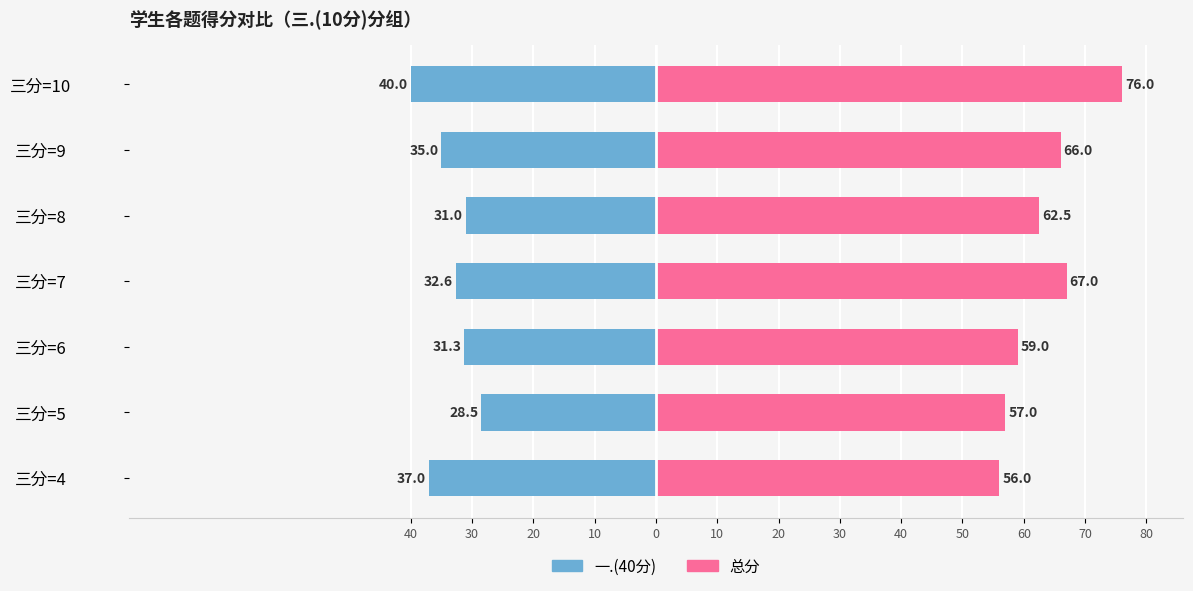

What is the difference between the highest and lowest values at 0?

93.5